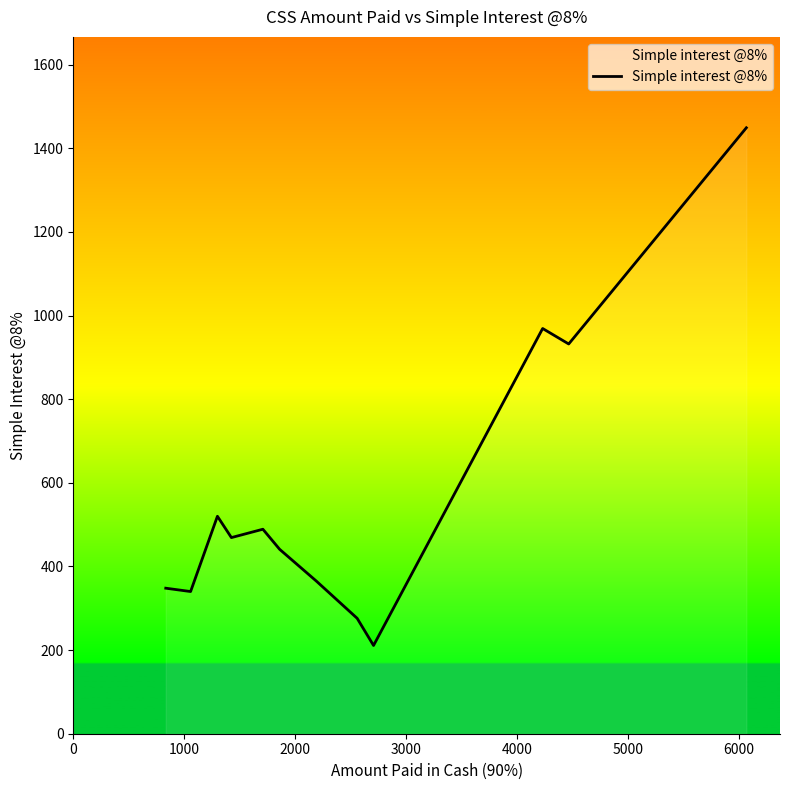

What is the greatest value displayed?

1449